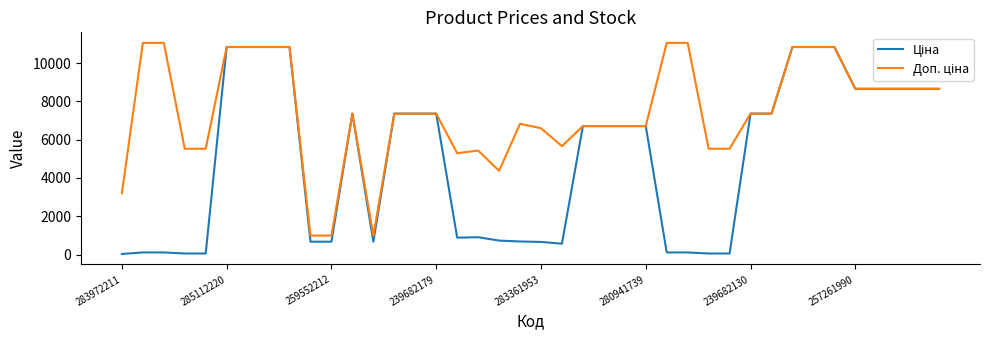

How many distinct data groups are displayed?

2